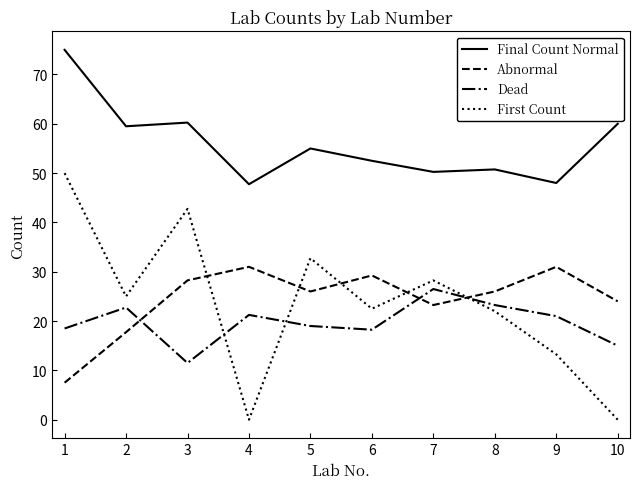

True or false: Dead has more than 1 interior local peaks.

True